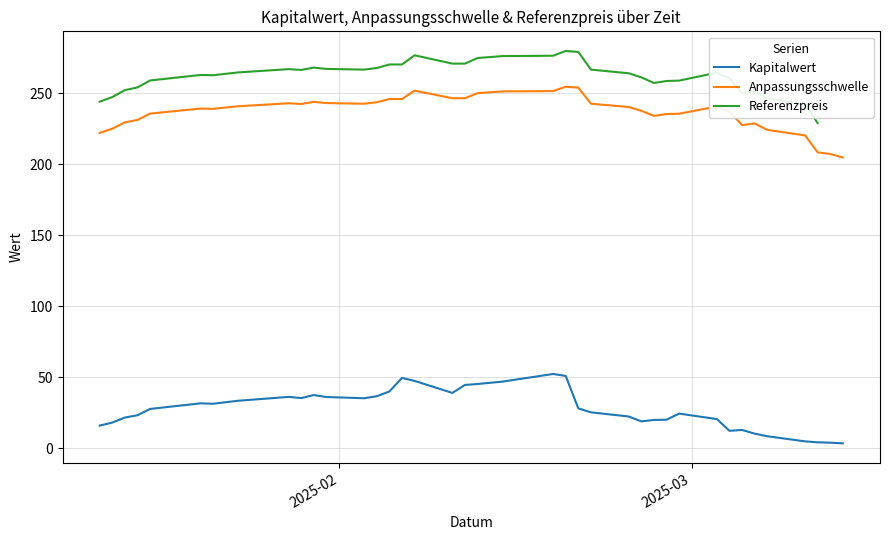

What is the difference between the second highest and second lowest values in the Anpassungsschwelle series?

46.7